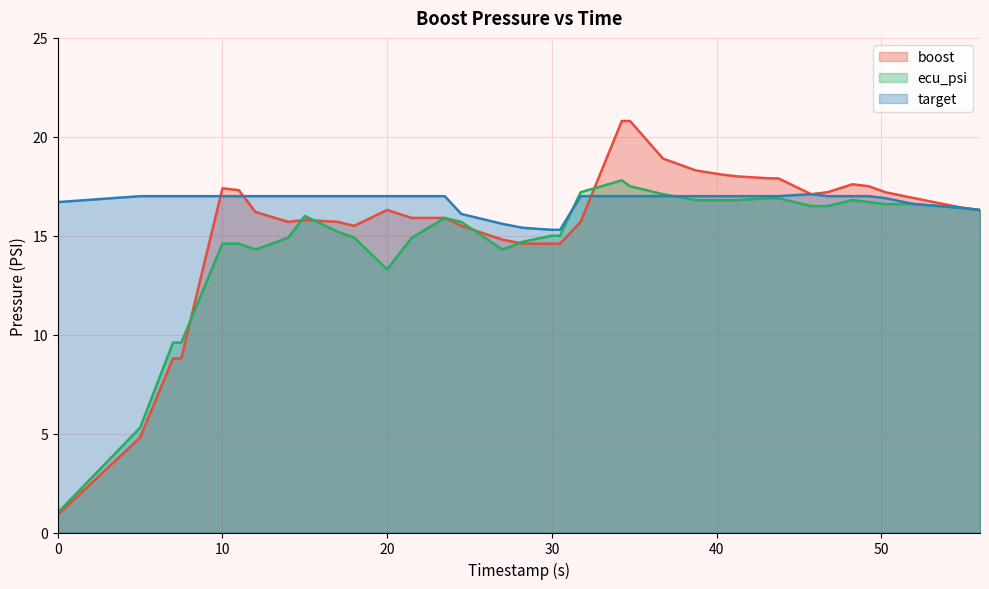

Reading left to right, list all the values displayed in this chart.

boost: 0.0=0.9	5.0=4.8	7.0=8.8	7.5=8.8	10.0=17.4	11.0=17.3	12.0=16.2	14.0=15.7	15.0=15.8	17.0=15.7	18.0=15.5	20.0=16.3	21.5=15.9	23.5=15.9	24.5=15.5	27.0=14.8	28.25=14.6	30.0=14.6	30.5=14.6	31.75=15.7	34.25=20.8	34.75=20.8	36.75=18.9	38.75=18.3	40.25=18.1	41.25=18.0	43.25=17.9	43.75=17.9	45.75=17.1	46.75=17.2	48.25=17.6	49.25=17.5	50.25=17.2	52.0=16.9	55.0=16.4	56.0=16.3
ecu_psi: 0.0=1.0	5.0=5.3	7.0=9.6	7.5=9.6	10.0=14.6	11.0=14.6	12.0=14.3	14.0=14.9	15.0=16.0	17.0=15.2	18.0=14.9	20.0=13.3	21.5=14.9	23.5=15.9	24.5=15.7	27.0=14.3	28.25=14.7	30.0=15.0	30.5=15.0	31.75=17.2	34.25=17.8	34.75=17.5	36.75=17.1	38.75=16.8	40.25=16.8	41.25=16.8	43.25=16.9	43.75=16.9	45.75=16.5	46.75=16.5	48.25=16.8	49.25=16.7	50.25=16.6	52.0=16.6	55.0=16.4	56.0=16.3
target: 0.0=16.7	5.0=17.0	7.0=17.0	7.5=17.0	10.0=17.0	11.0=17.0	12.0=17.0	14.0=17.0	15.0=17.0	17.0=17.0	18.0=17.0	20.0=17.0	21.5=17.0	23.5=17.0	24.5=16.1	27.0=15.6	28.25=15.4	30.0=15.3	30.5=15.3	31.75=17.0	34.25=17.0	34.75=17.0	36.75=17.0	38.75=17.0	40.25=17.0	41.25=17.0	43.25=17.0	43.75=17.0	45.75=17.1	46.75=17.0	48.25=17.0	49.25=17.0	50.25=16.9	52.0=16.6	55.0=16.4	56.0=16.3